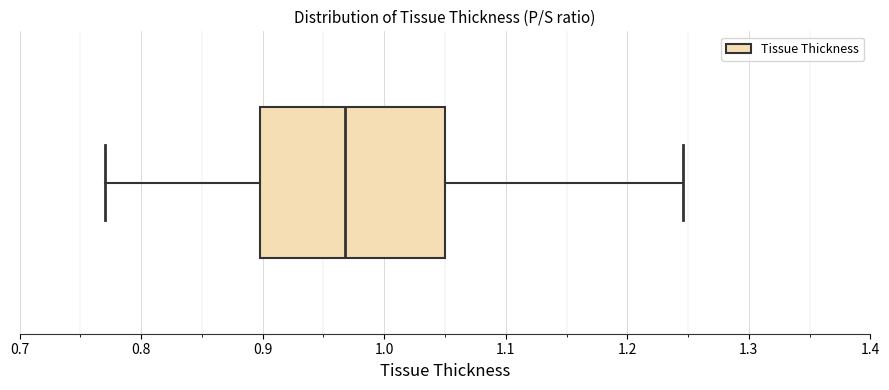

Read this box plot against the x-axis: the position of the median line, the range covered by the box, and the ends of both whiskers. The values are not printed on the chart, so give them approximately, as read against the axis.

median 0.97, box 0.90 to 1.05, whiskers 0.77 to 1.25